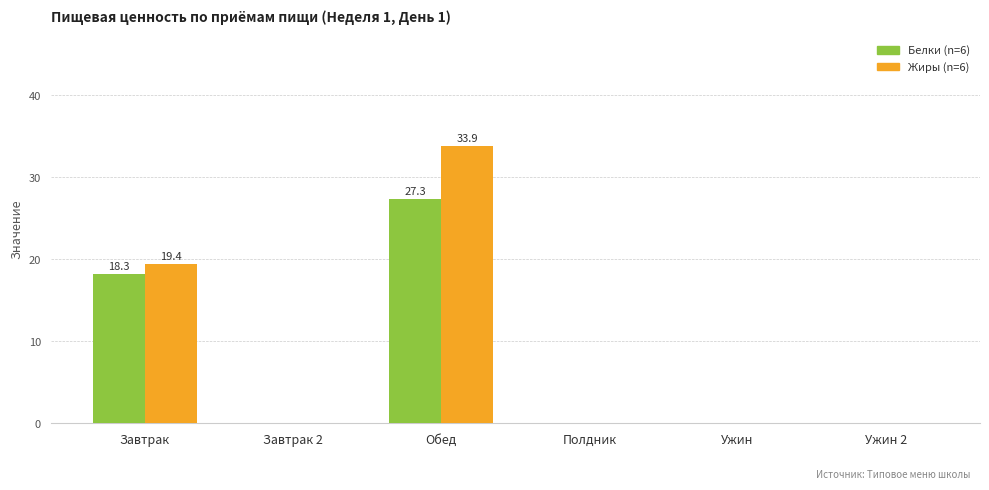

At which category does the chart reach its peak across all series?

Обед